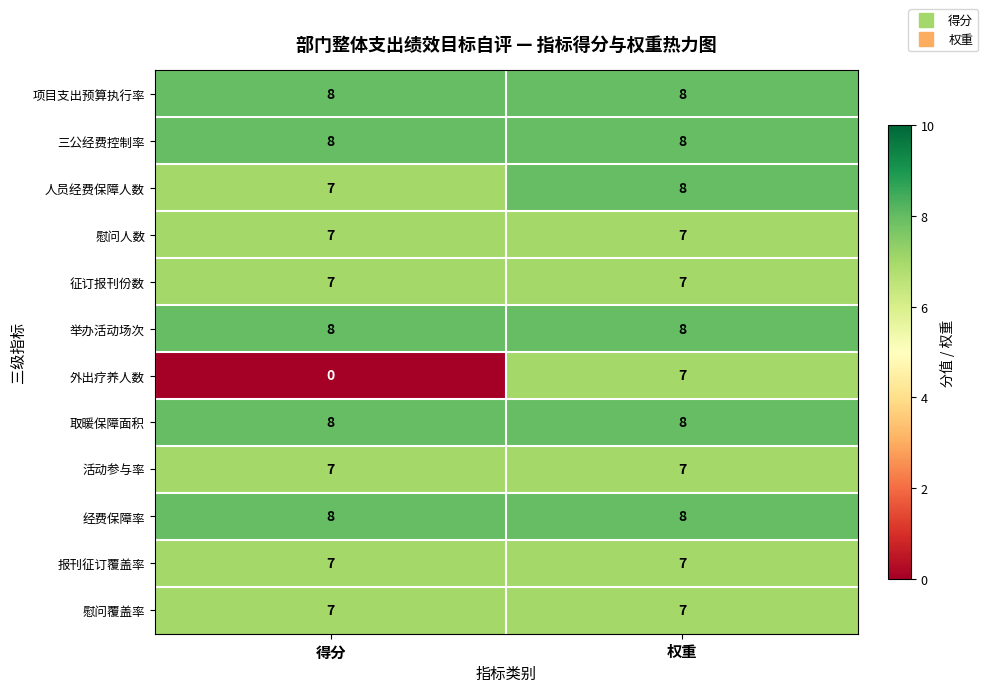

Reading left to right, what are all the values shown in this chart?

项目支出预算执行率: 8	8
三公经费控制率: 8	8
人员经费保障人数: 7	8
慰问人数: 7	7
征订报刊份数: 7	7
举办活动场次: 8	8
外出疗养人数: 0	7
取暖保障面积: 8	8
活动参与率: 7	7
经费保障率: 8	8
报刊征订覆盖率: 7	7
慰问覆盖率: 7	7